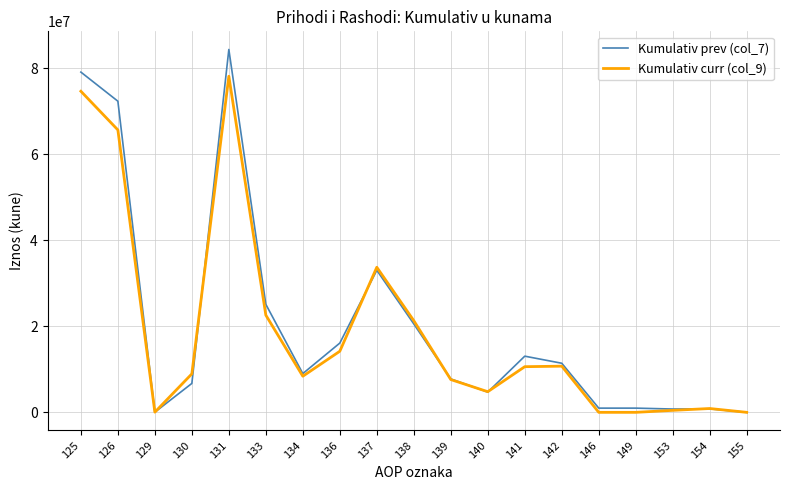

At which category does Kumulativ curr (col_9) reach its first local valley?

129